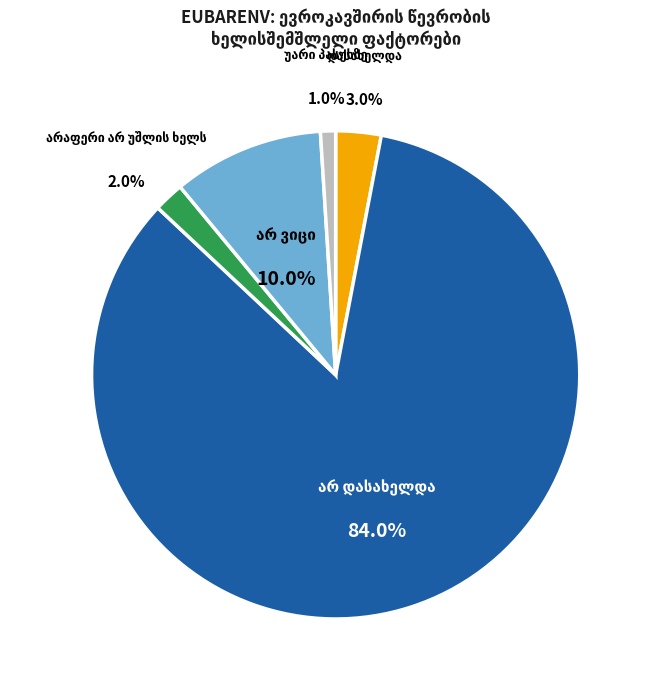

Is there any slice that represents more than half of the pie?

Yes